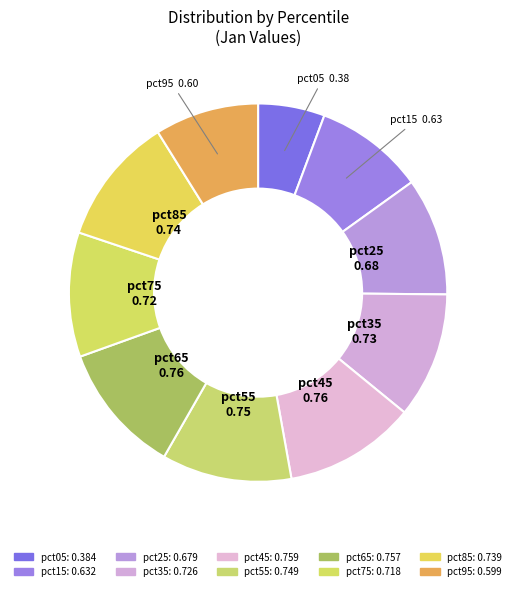

Count the number of slices in the pie.

10